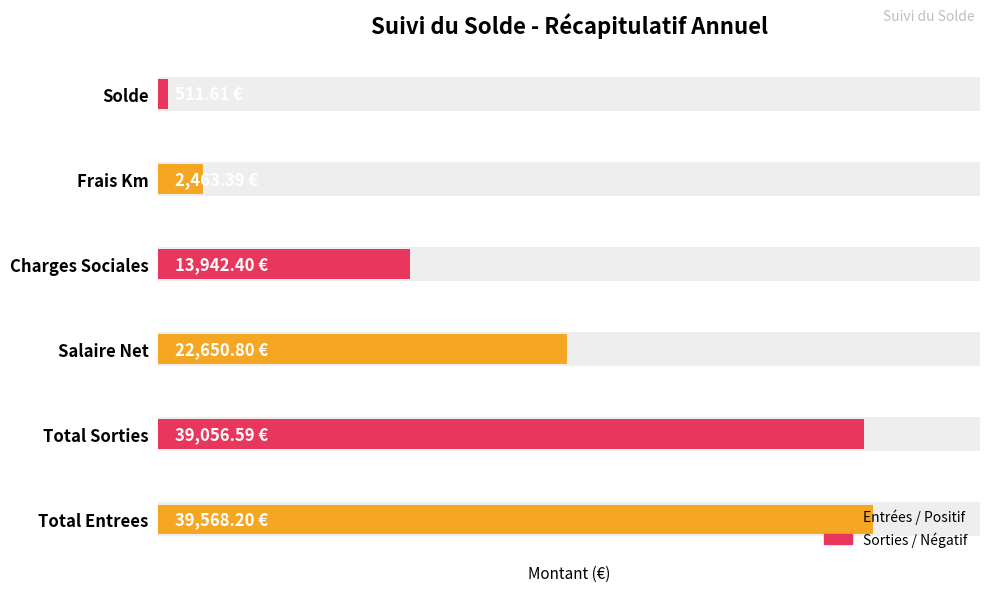

How many values exceed 22650?

3